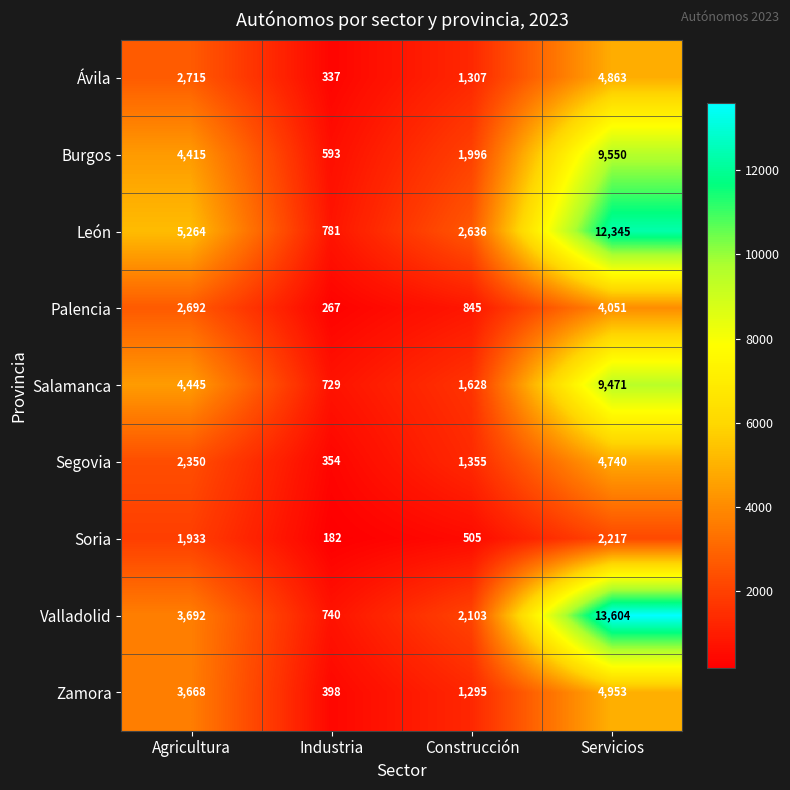

Which series has the widest spread of values?

Valladolid